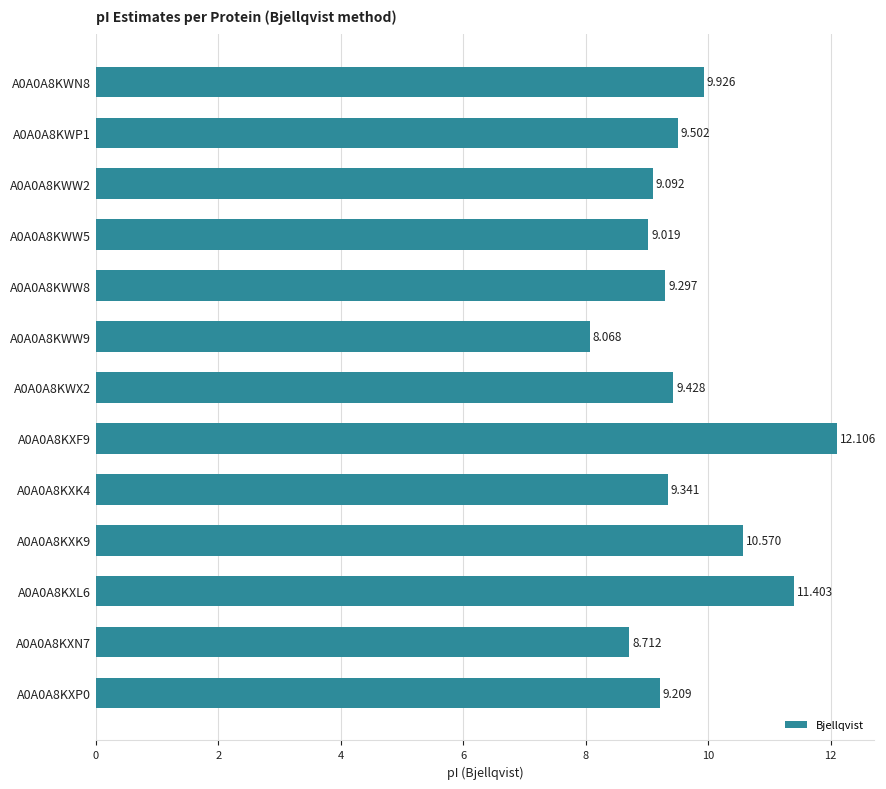

How many categories are shown in the chart?

13